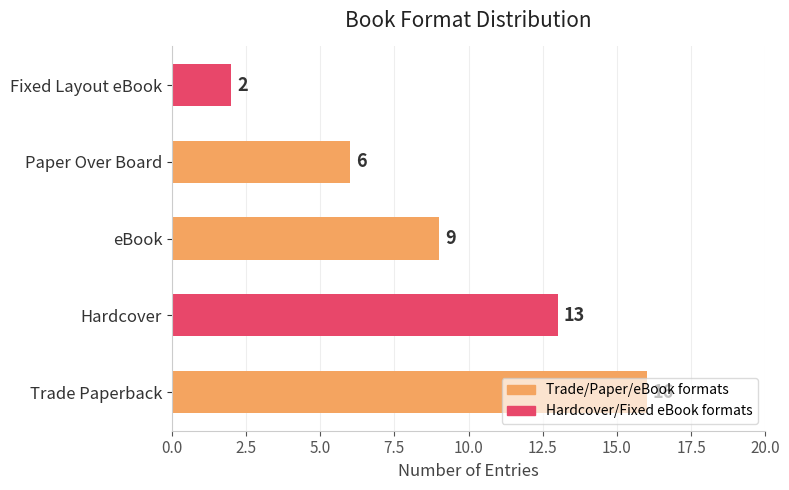

Rank the categories by value from lowest to highest.

Fixed Layout eBook, Paper Over Board, eBook, Hardcover, Trade Paperback